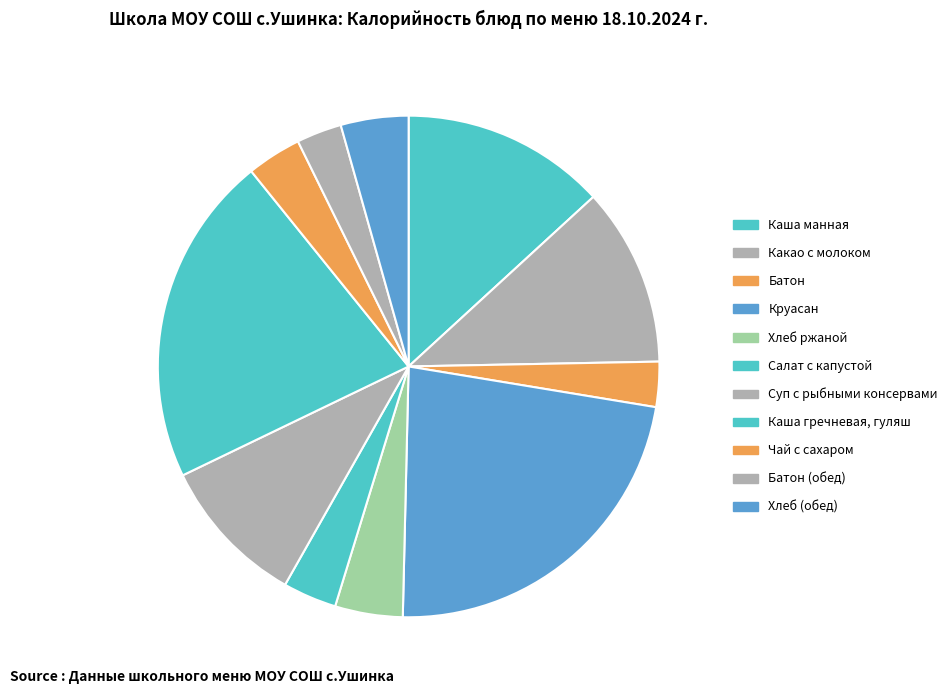

Count the number of slices in the pie.

11